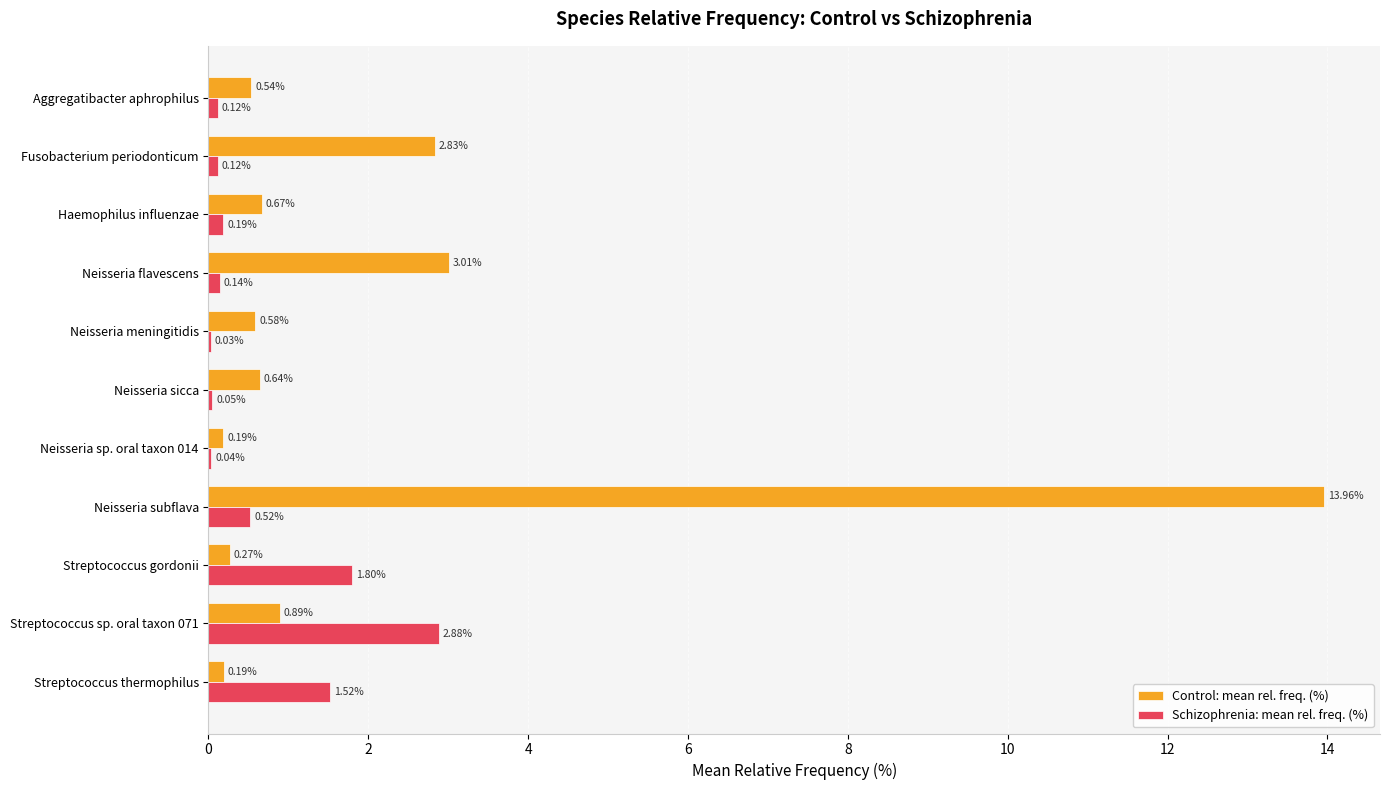

Which series changed the most between Neisseria sp. oral taxon 014 and Streptococcus thermophilus?

Schizophrenia: mean rel. freq. (%)